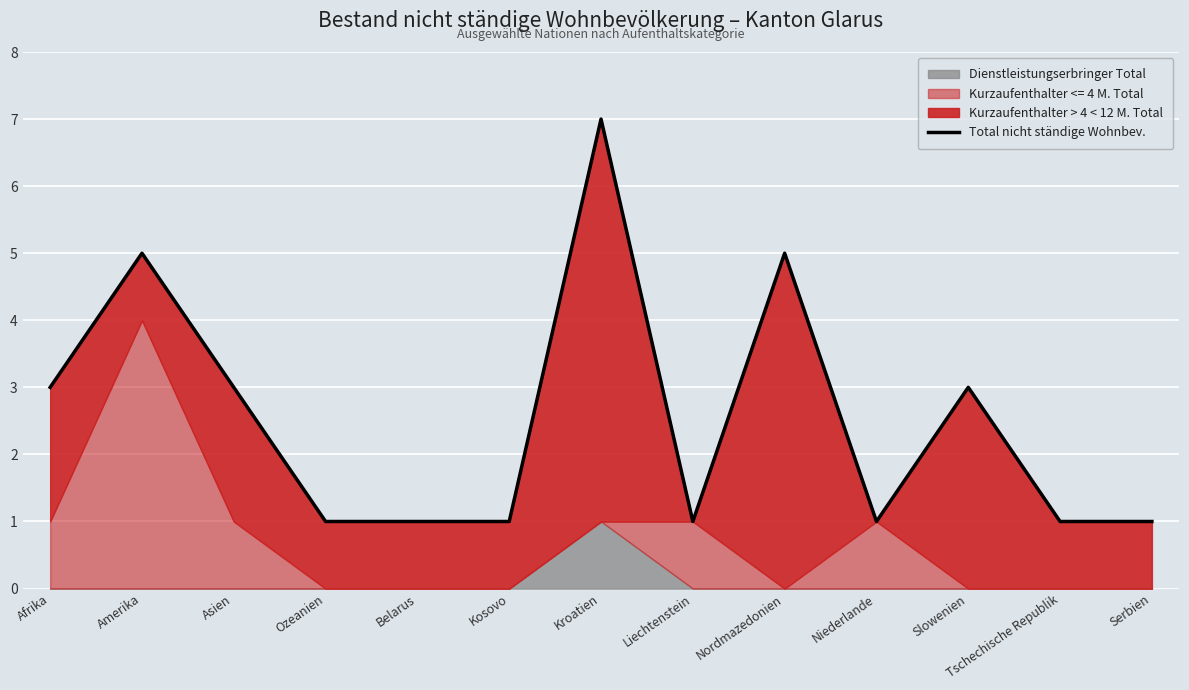

Rank the categories by value from highest to lowest.

Kroatien, Amerika, Nordmazedonien, Afrika, Asien, Slowenien, Ozeanien, Belarus, Kosovo, Liechtenstein, Niederlande, Tschechische Republik, Serbien